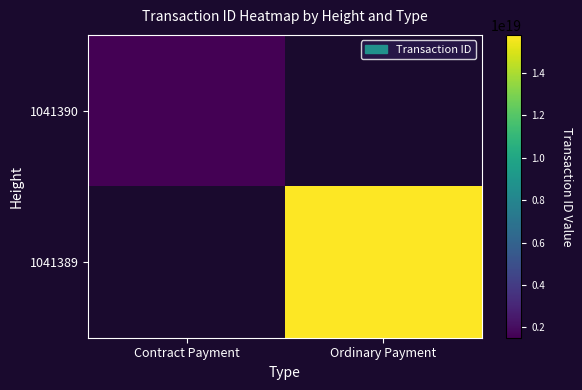

How many data points does each series have?

2